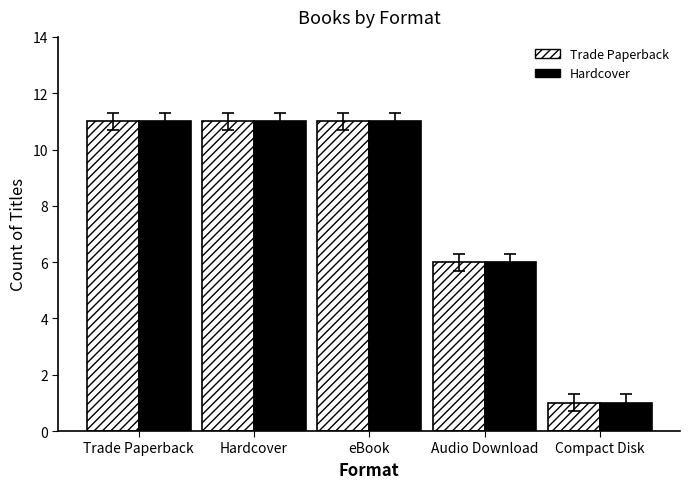

The Trade Paperback series shows 11 at Hardcover. True or false?

True